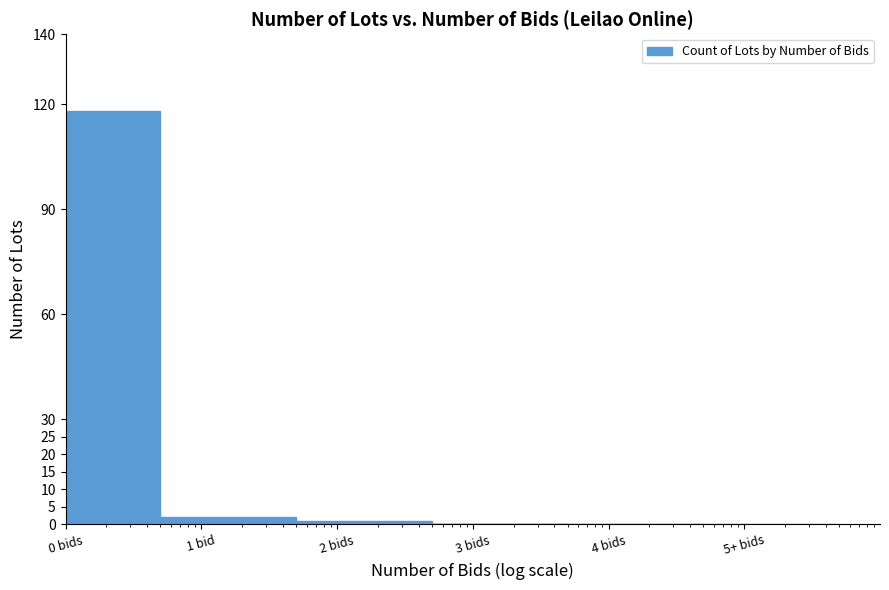

What is the sum of the values at 5+ bids and 0 bids?

118